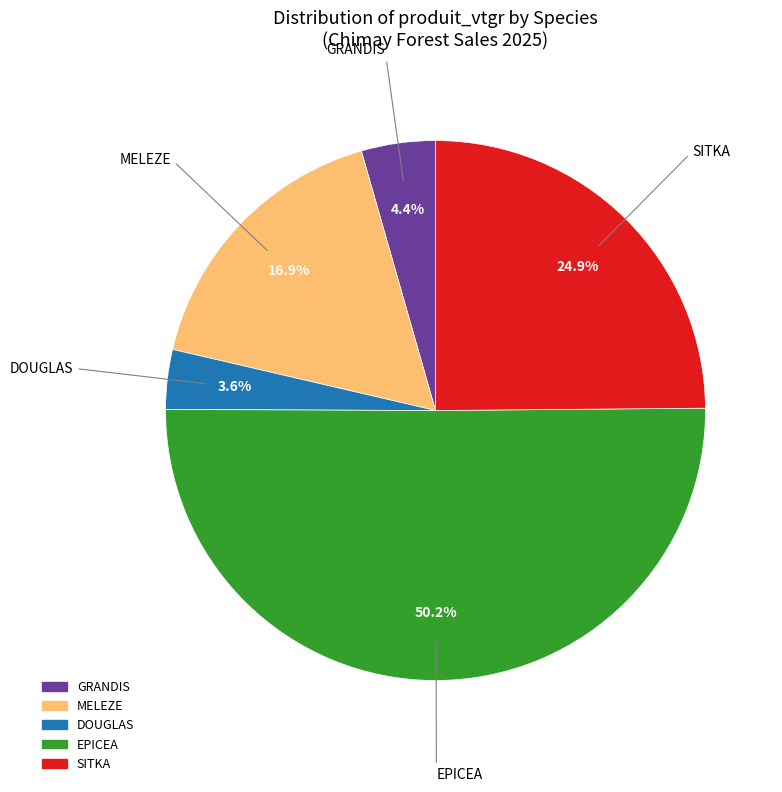

To the nearest percent, what is the difference between the largest and smallest slice percentages?

47%